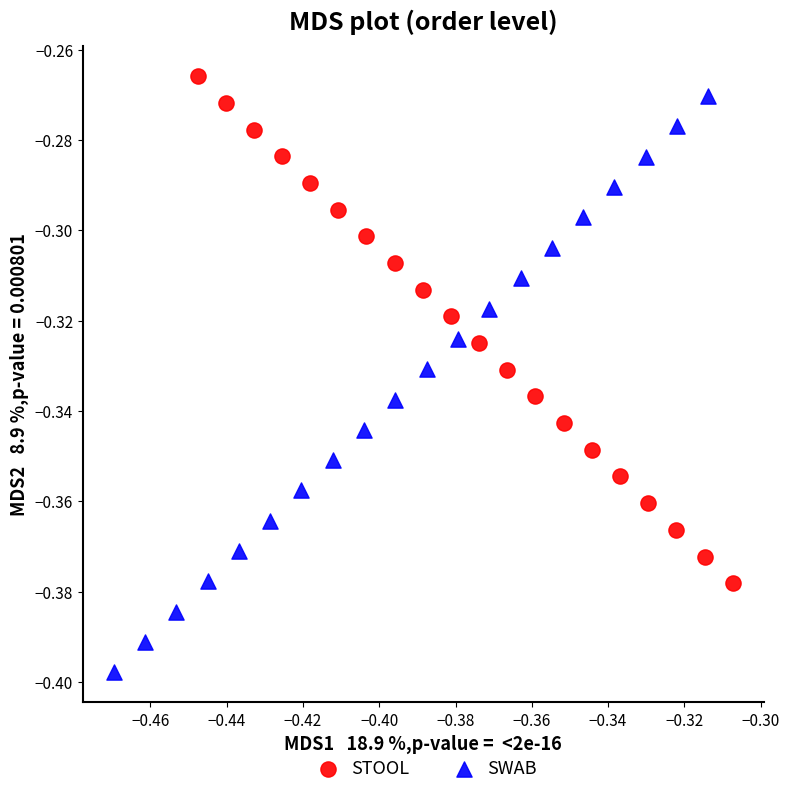

Which series has the widest spread of Y values?

SWAB